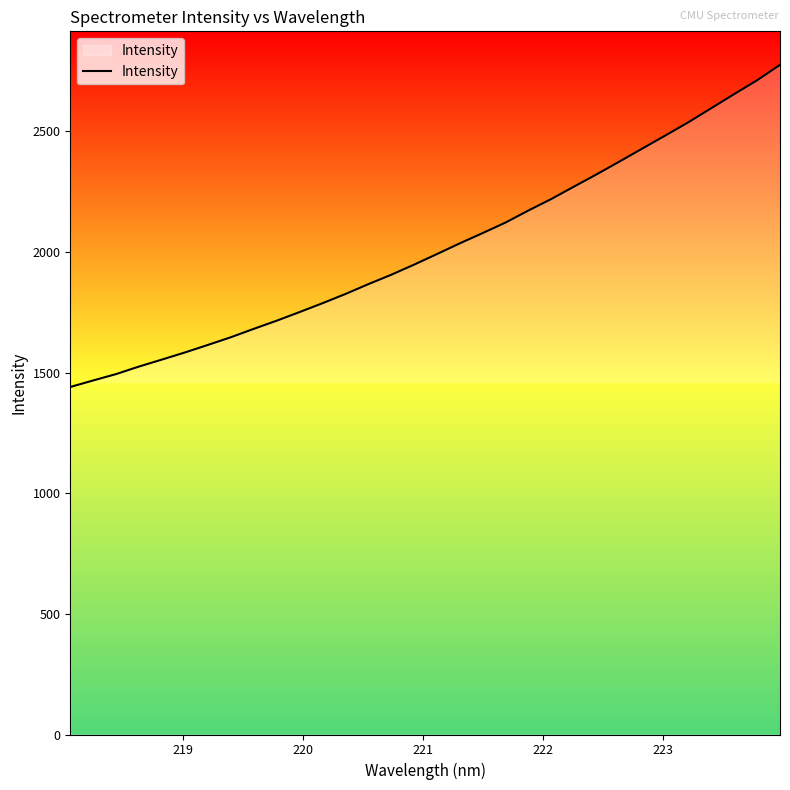

What is the maximum value shown in the chart?

2775.4